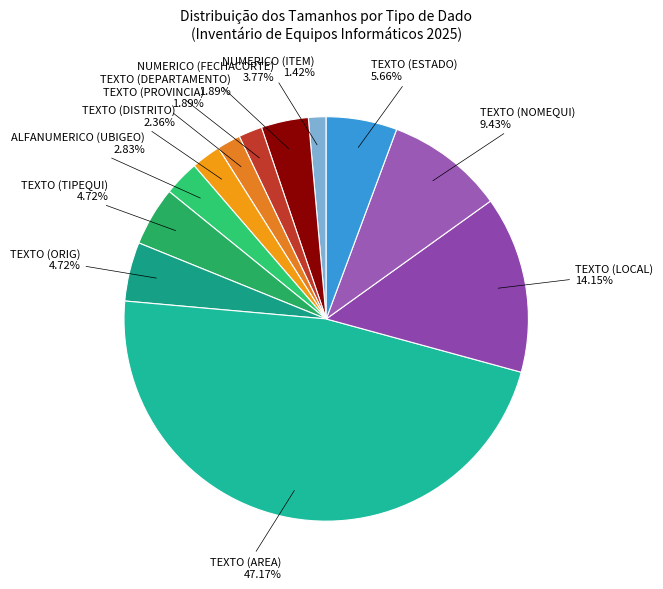

To the nearest percent, what is the combined percentage of TEXTO (ORIG) and TEXTO (DISTRITO)?

7%